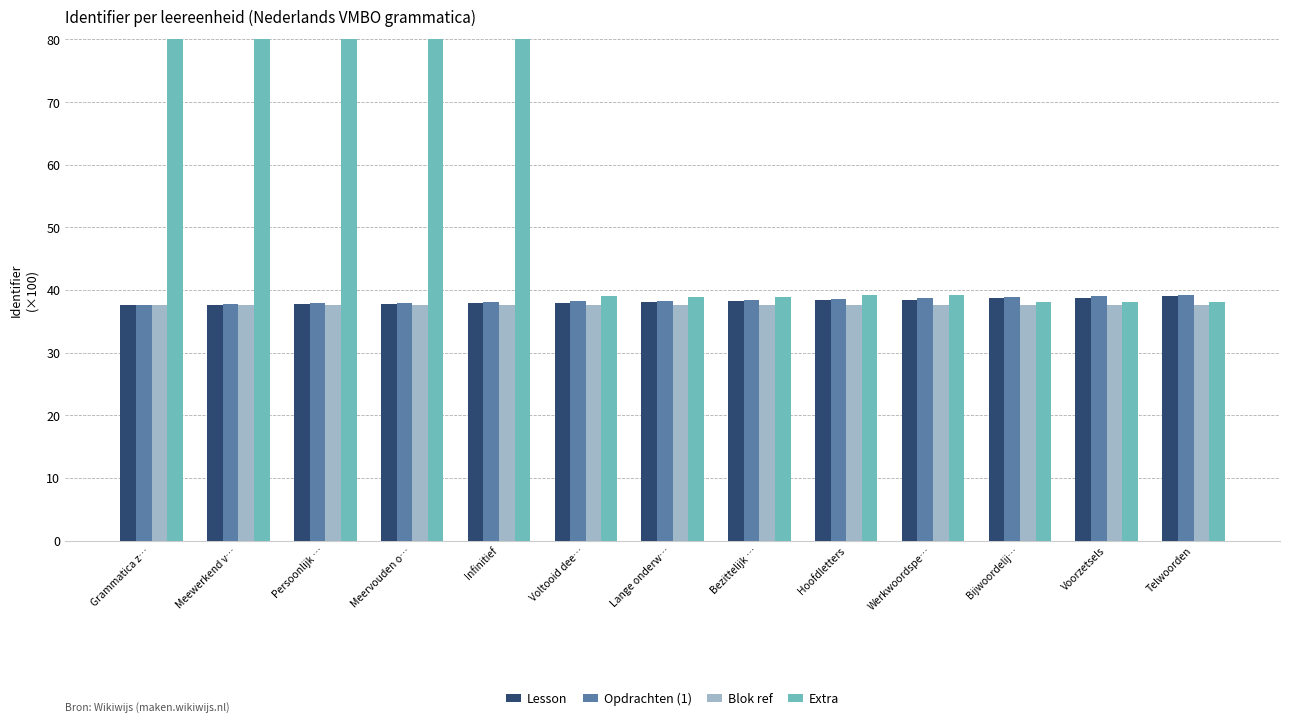

The value of Lesson at Meewerkend v… is 62.2. True or false?

False